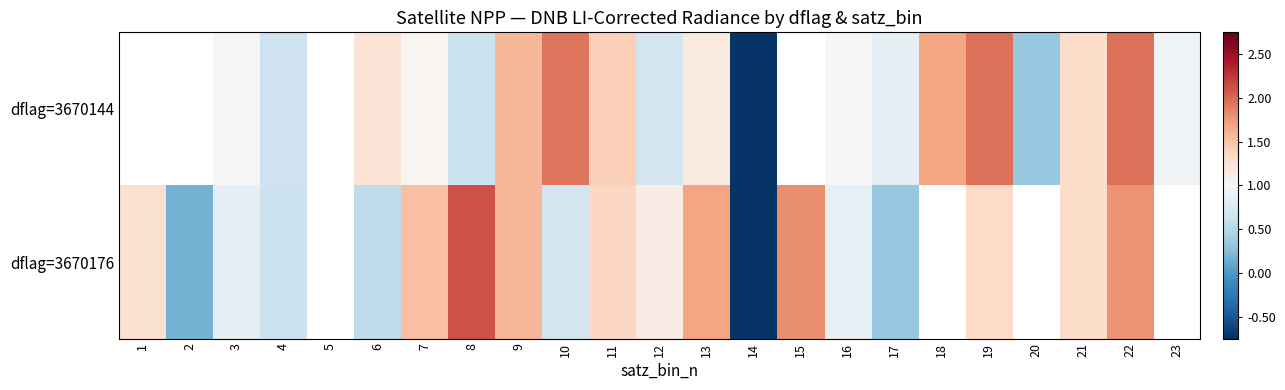

Rank the series by their maximum value, from lowest to highest.

dflag=3670144, dflag=3670176